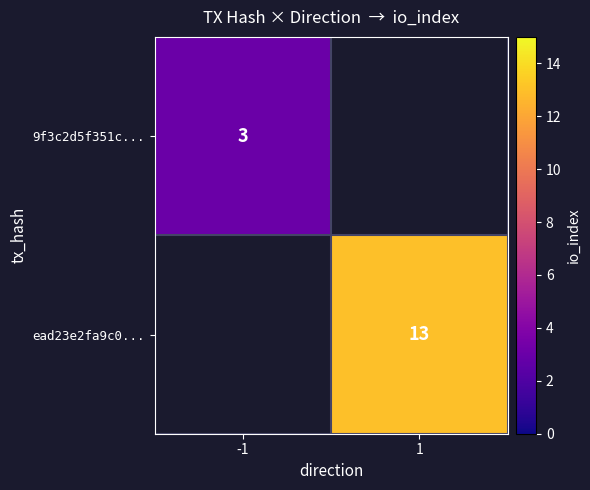

What is the minimum value shown in the chart?

3.0